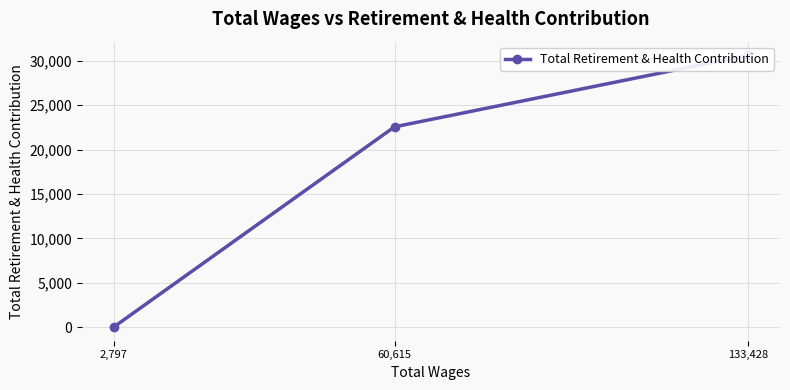

Is it true that the value at 133,428 is 52173?

False